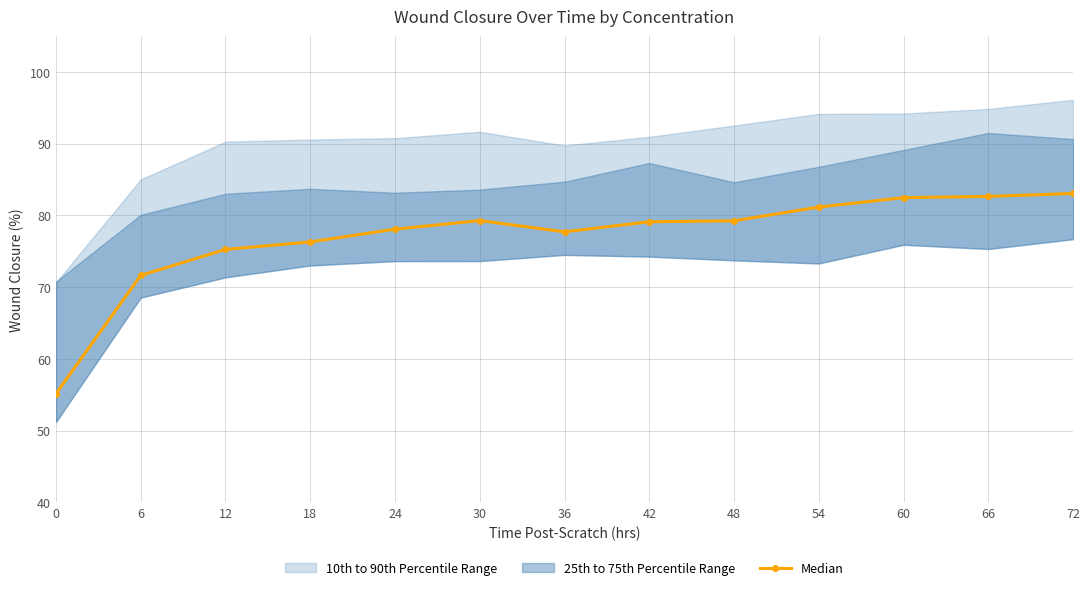

Where does the data first go above 79?

30